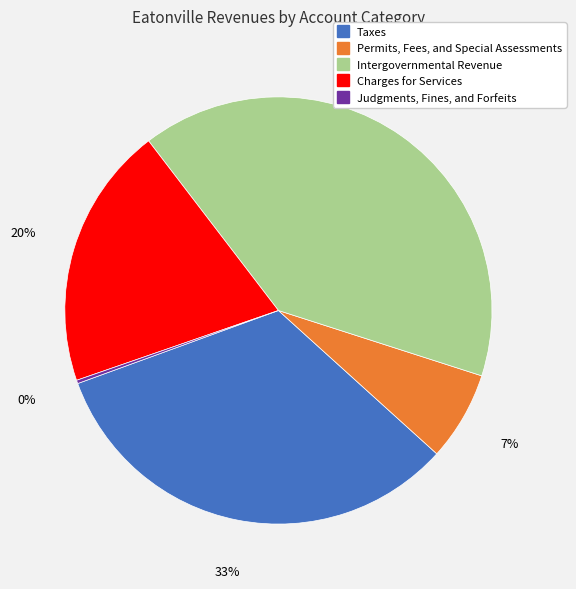

The Taxes slice represents 33% of the pie. True or false?

True